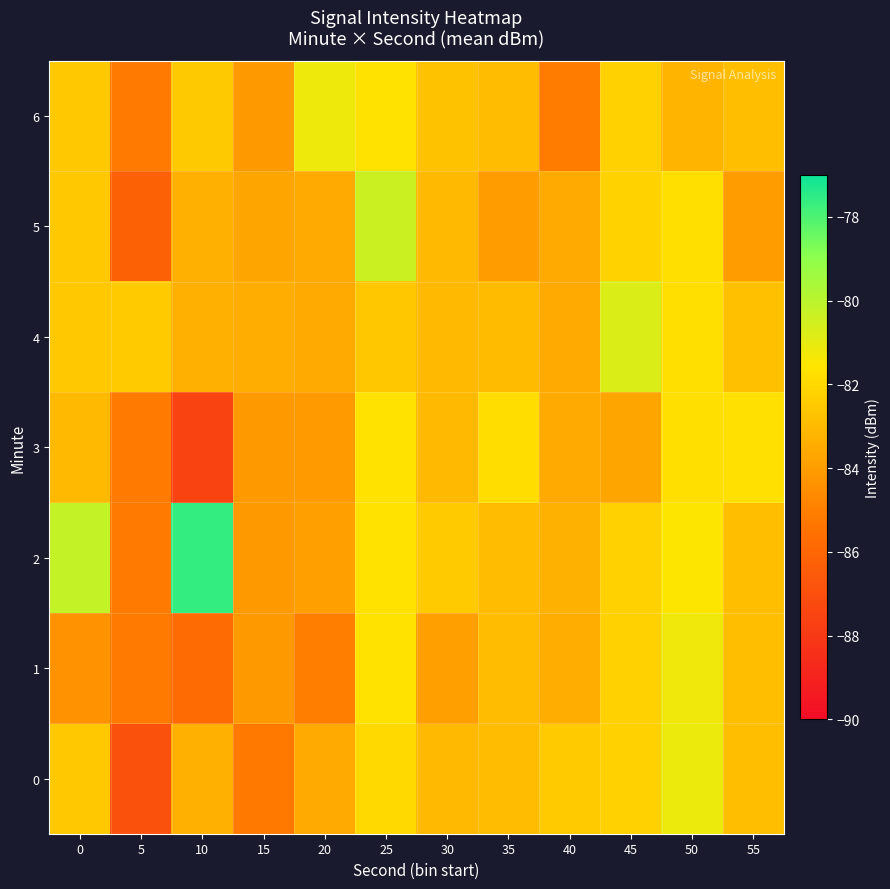

At which category is the sum across all series the highest?

25